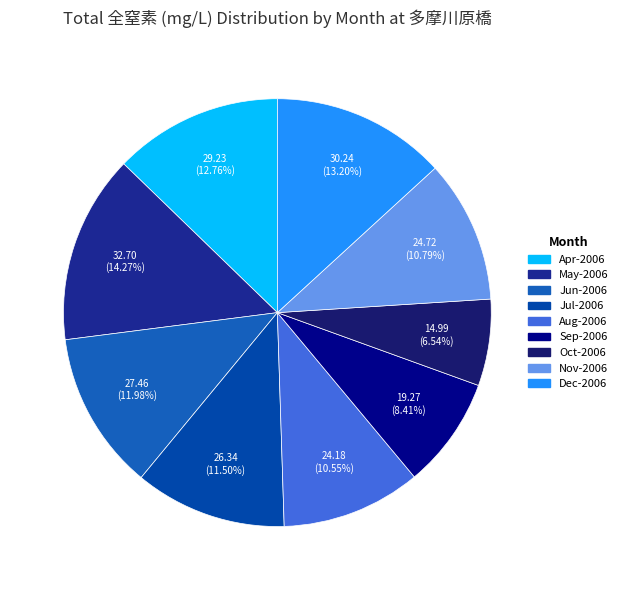

Is there a majority slice in this chart?

No